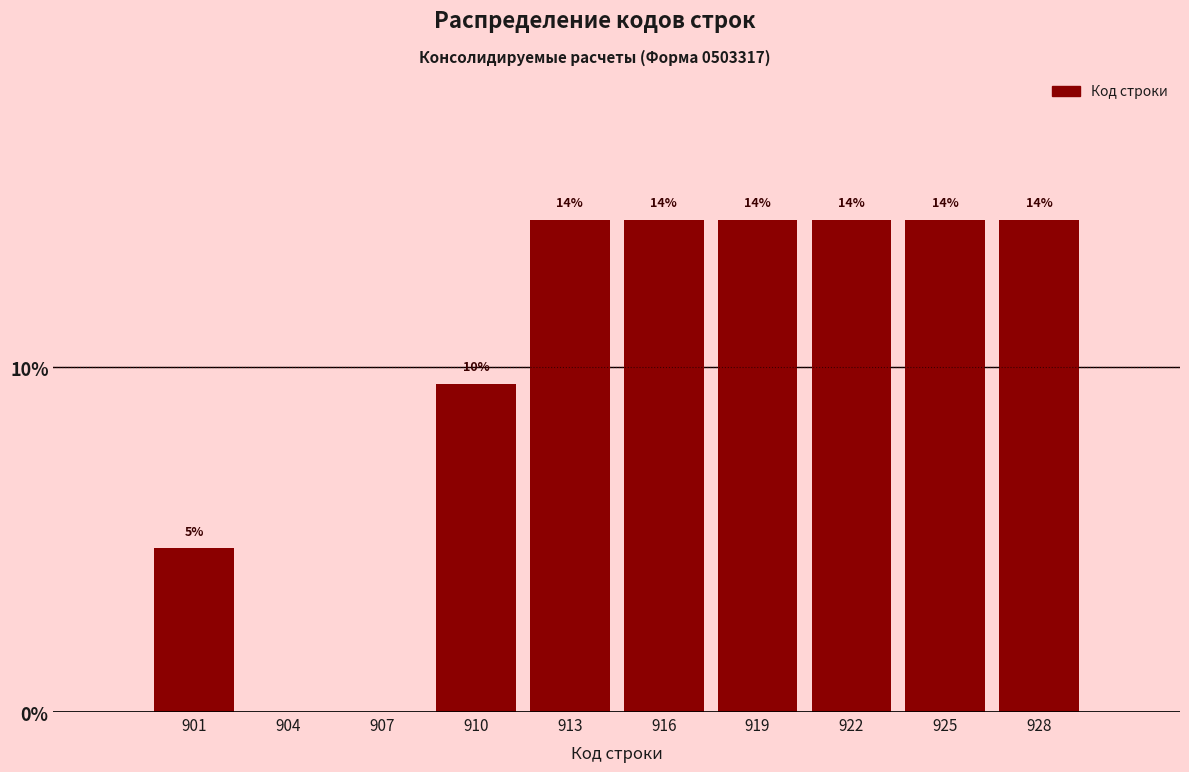

Are the bars horizontal?

No